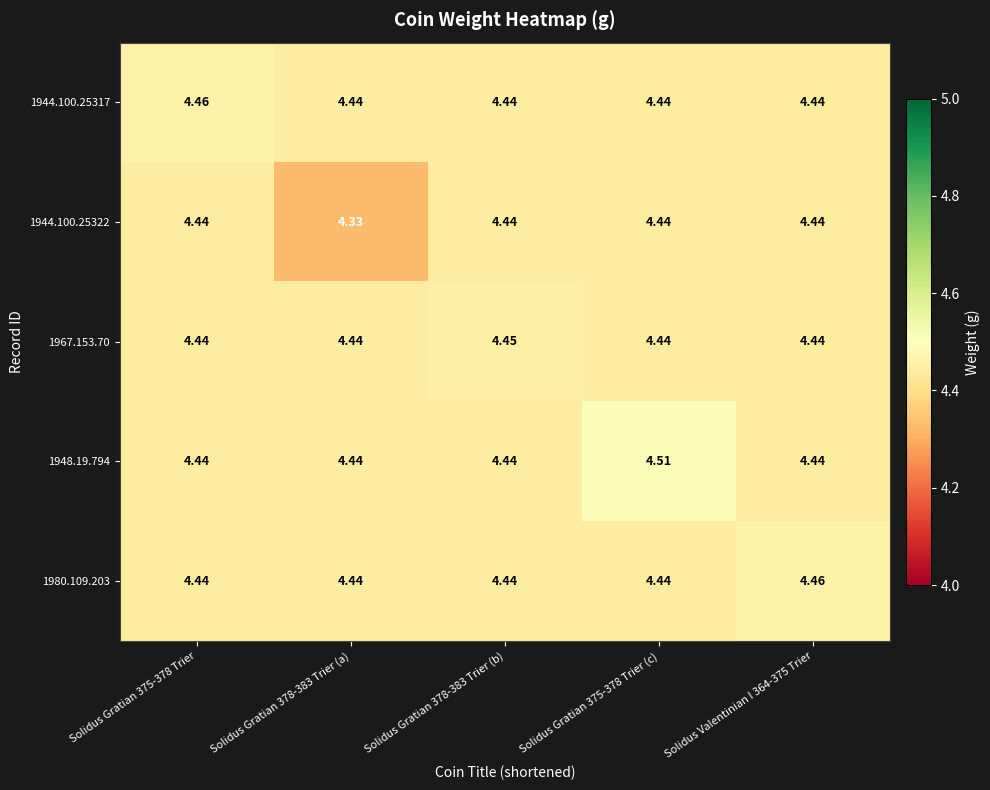

What is the total value across all series at Solidus Gratian 378-383 Trier (b)?

22.2